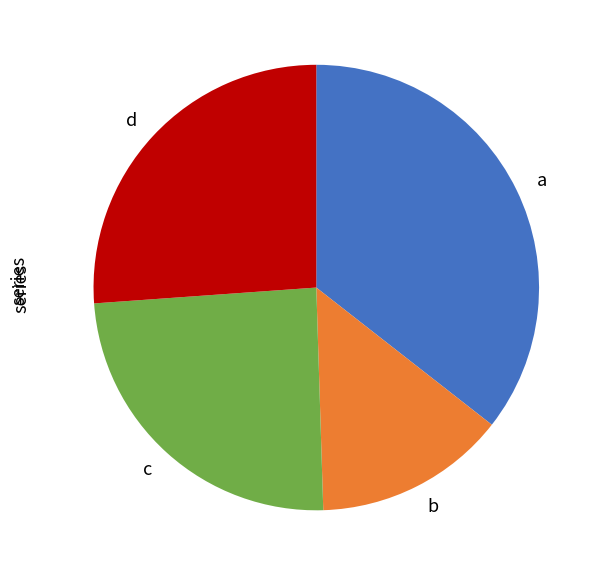

How many slices are in this pie chart?

4